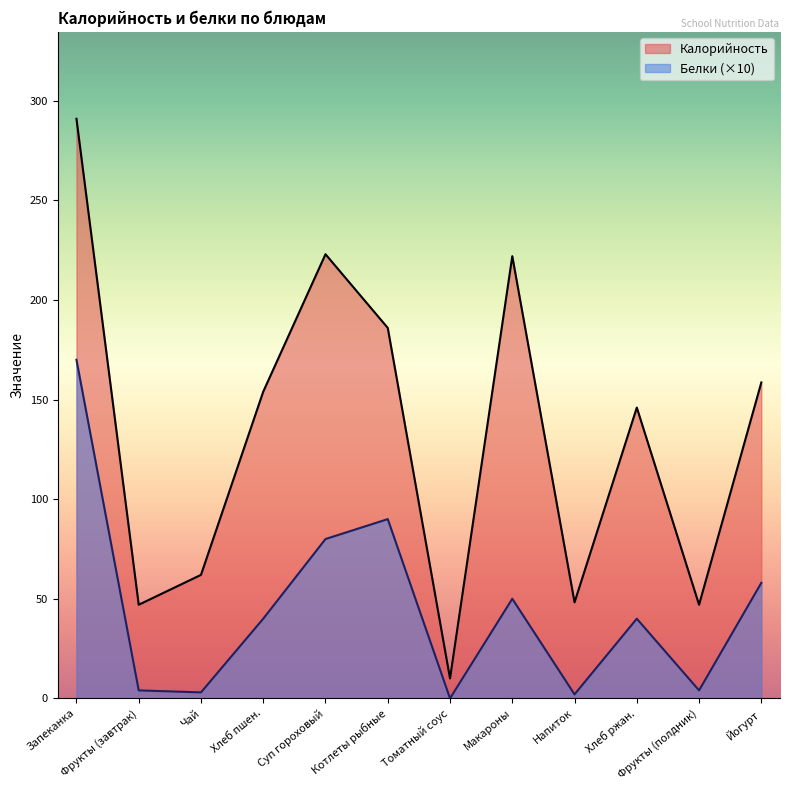

What is the difference between the Белки values at Запеканка and Фрукты (полдник)?

166.0